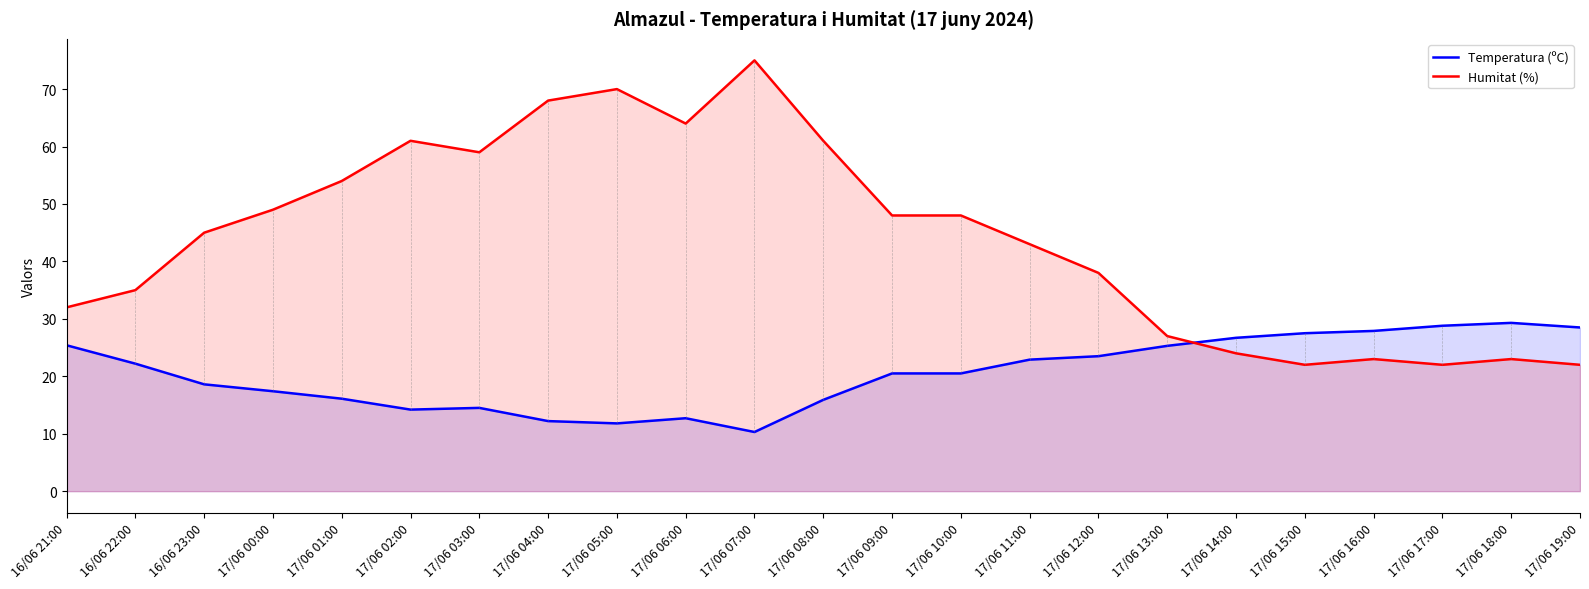

The value of Humitat (%) at 17/06 11:00 is 13.8. True or false?

False